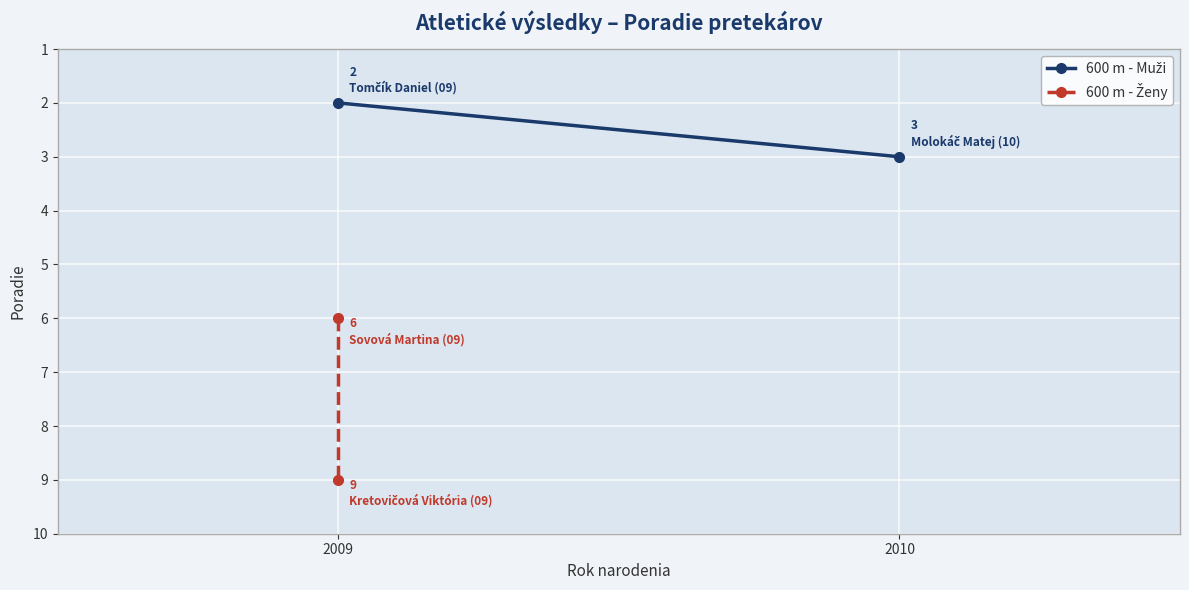

What are all the series names shown in the legend?

600 m - Muži, 600 m - Ženy